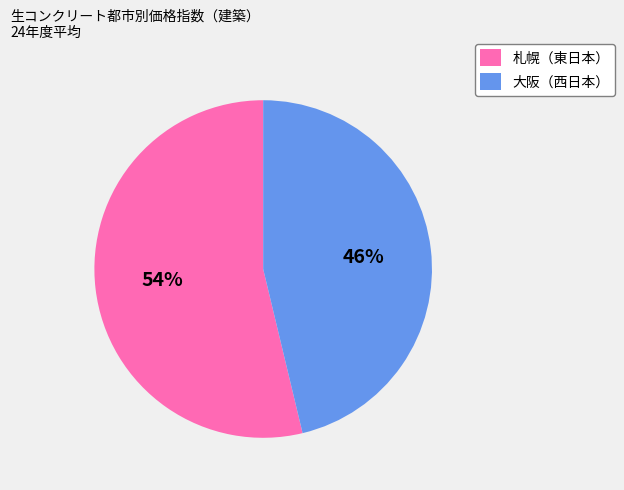

Is there a majority slice in this chart?

Yes